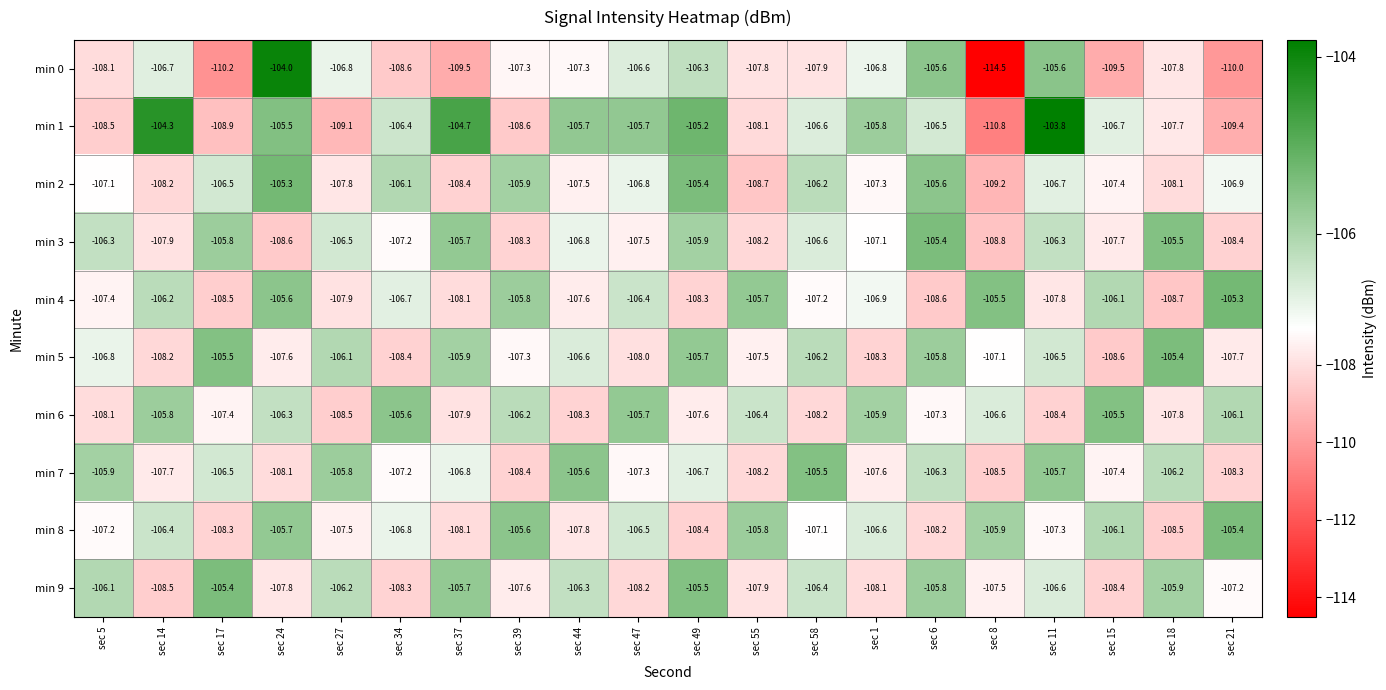

At which label does min 0 first exceed -107?

sec 14